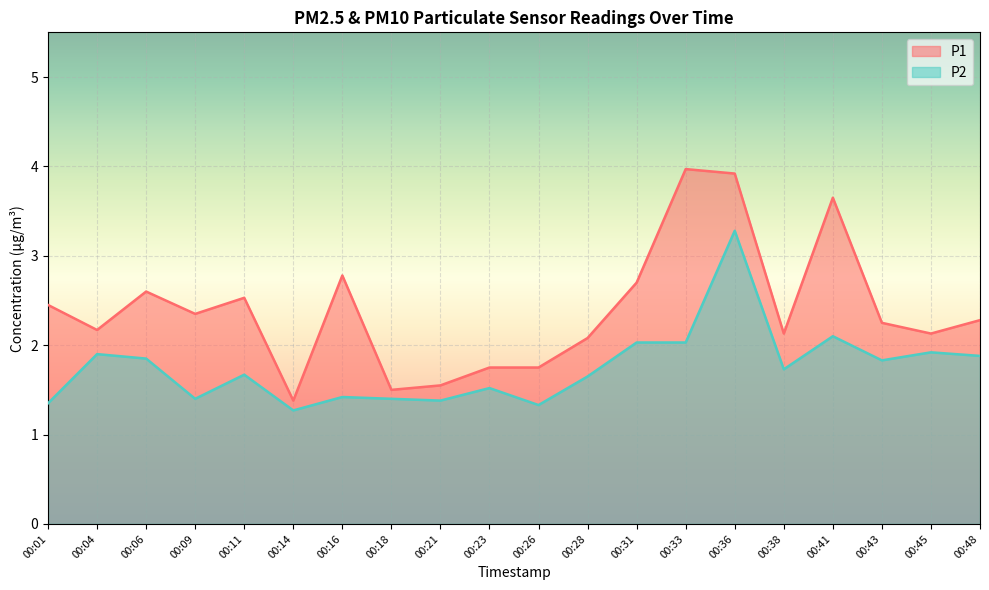

At which label is P1 closest to 2?

00:28